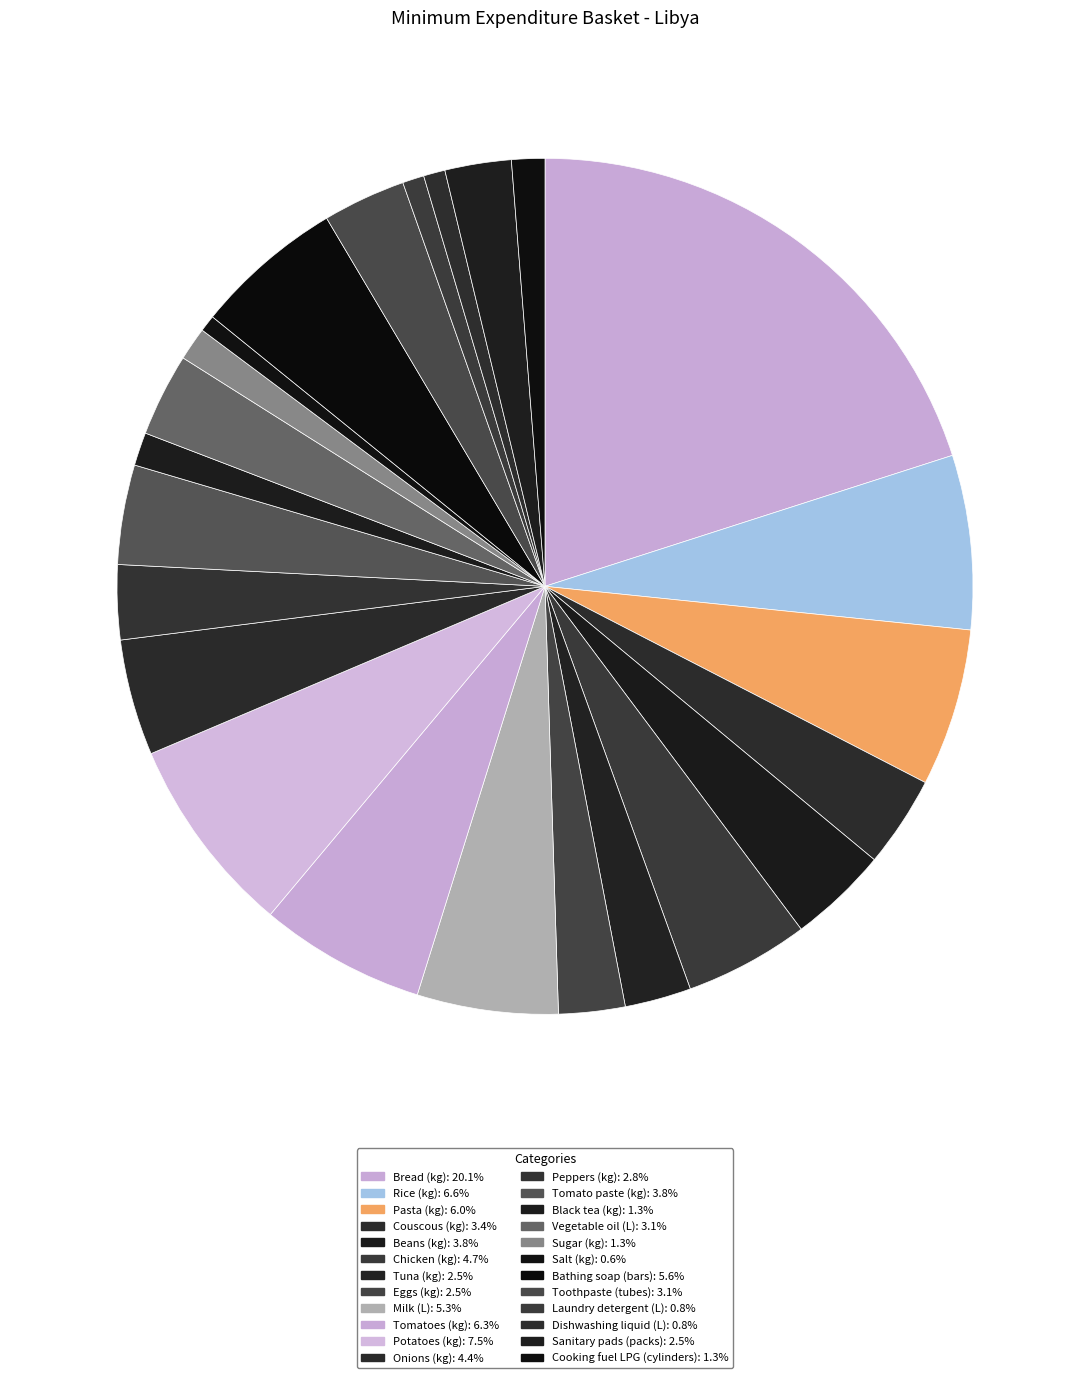

True or false: Tuna (kg) accounts for 3% of the total.

True